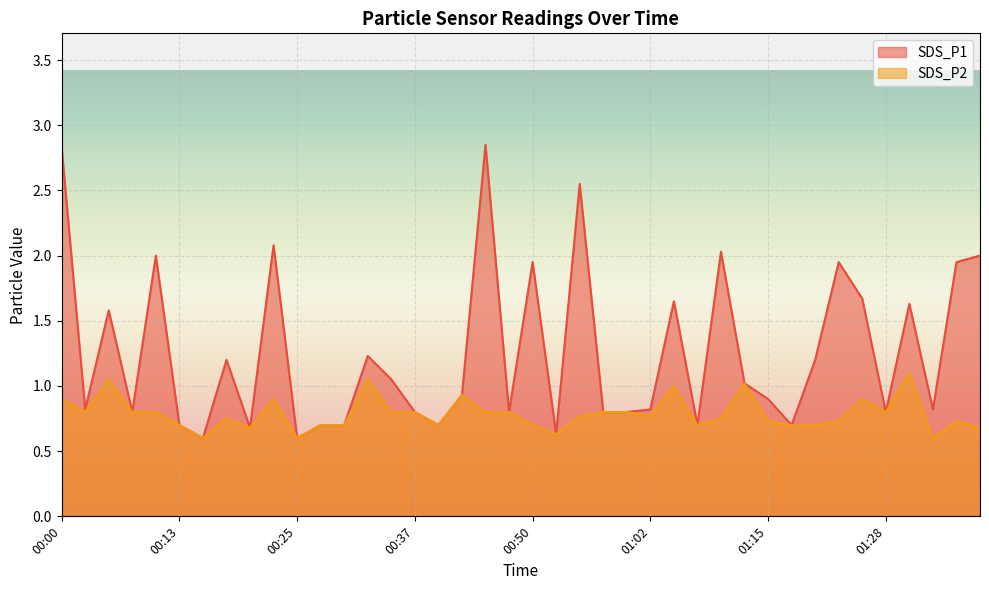

True or false: SDS_P2 and SDS_P1 cross at least once.

False